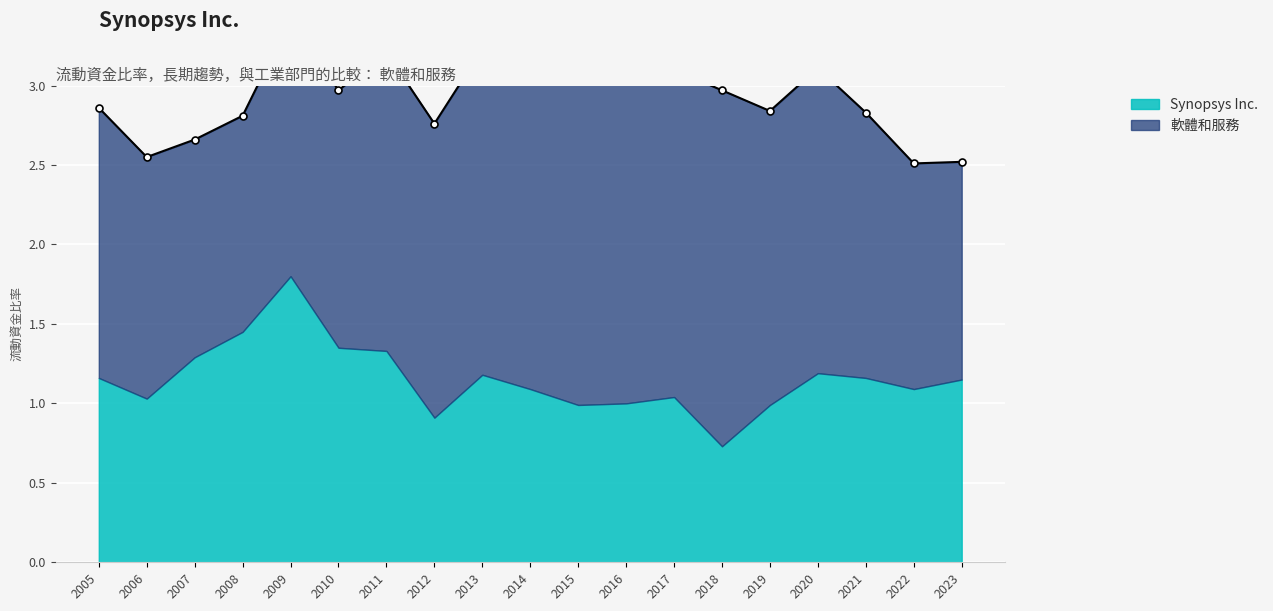

How many categories are shown in the chart?

19